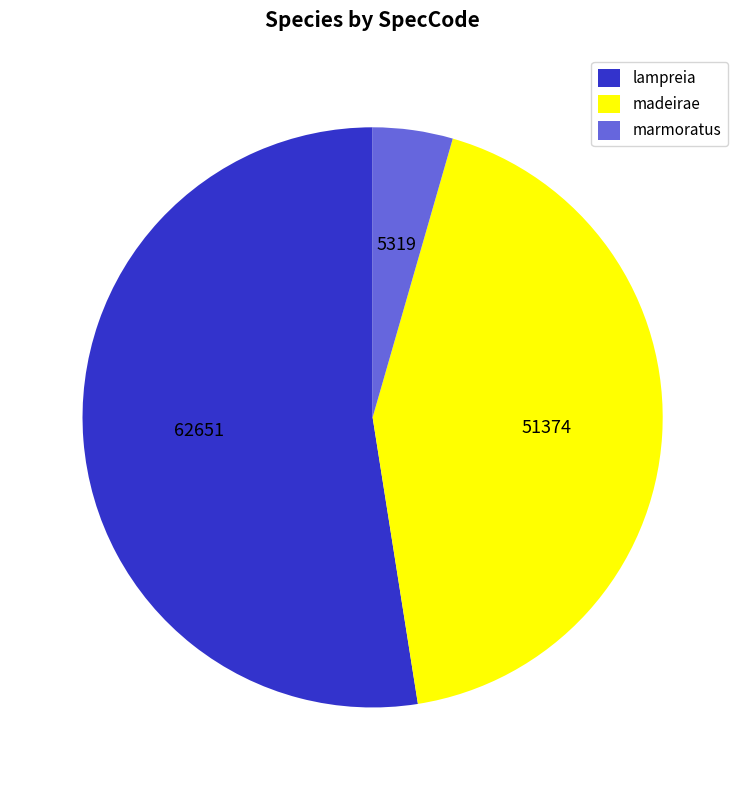

Count the number of slices in the pie.

3